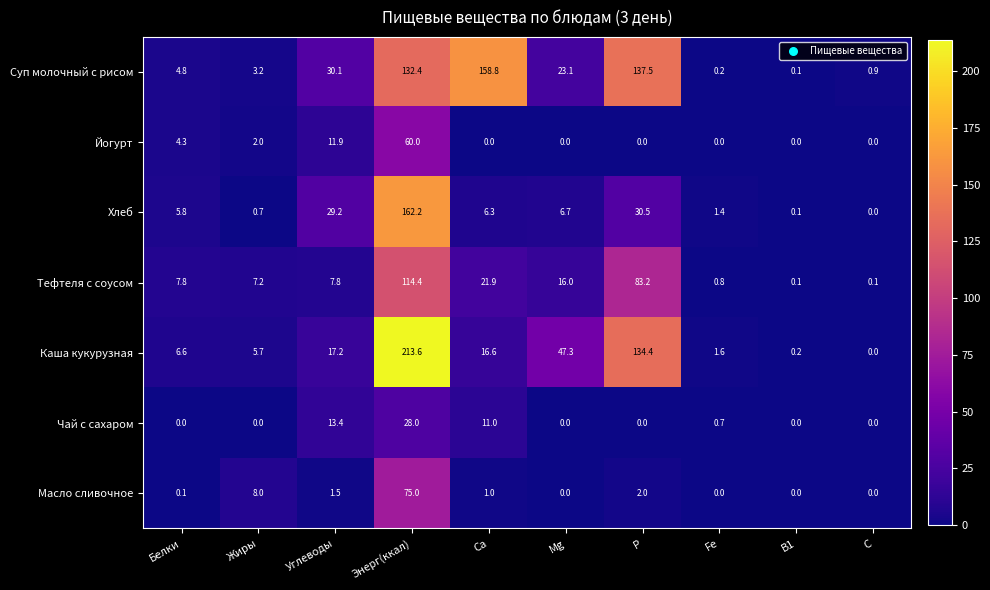

At which label does Масло сливочное first exceed 1?

Жиры